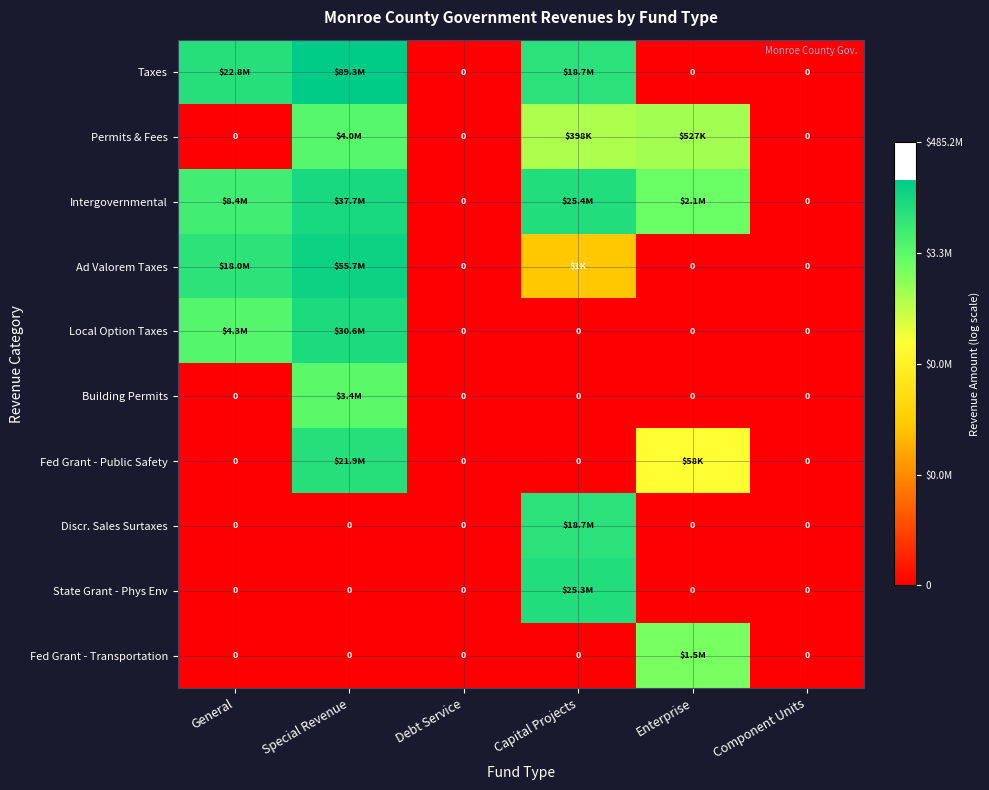

At which category is the sum across all series the highest?

Special Revenue